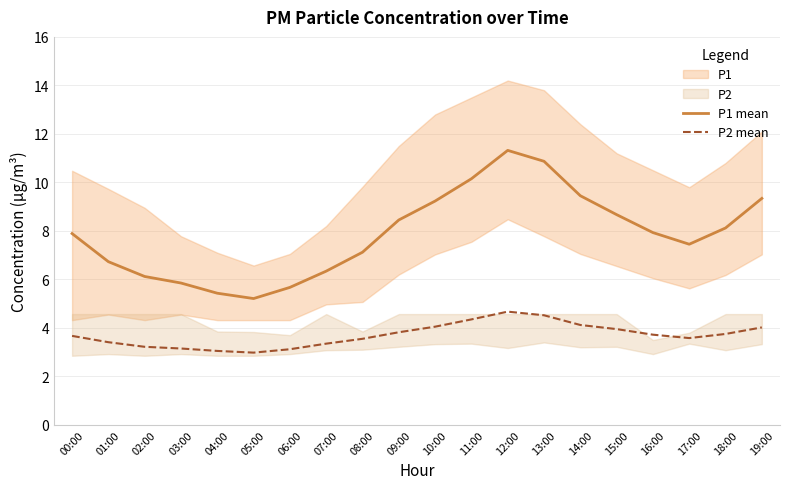

What position from the right is 19:00?

1